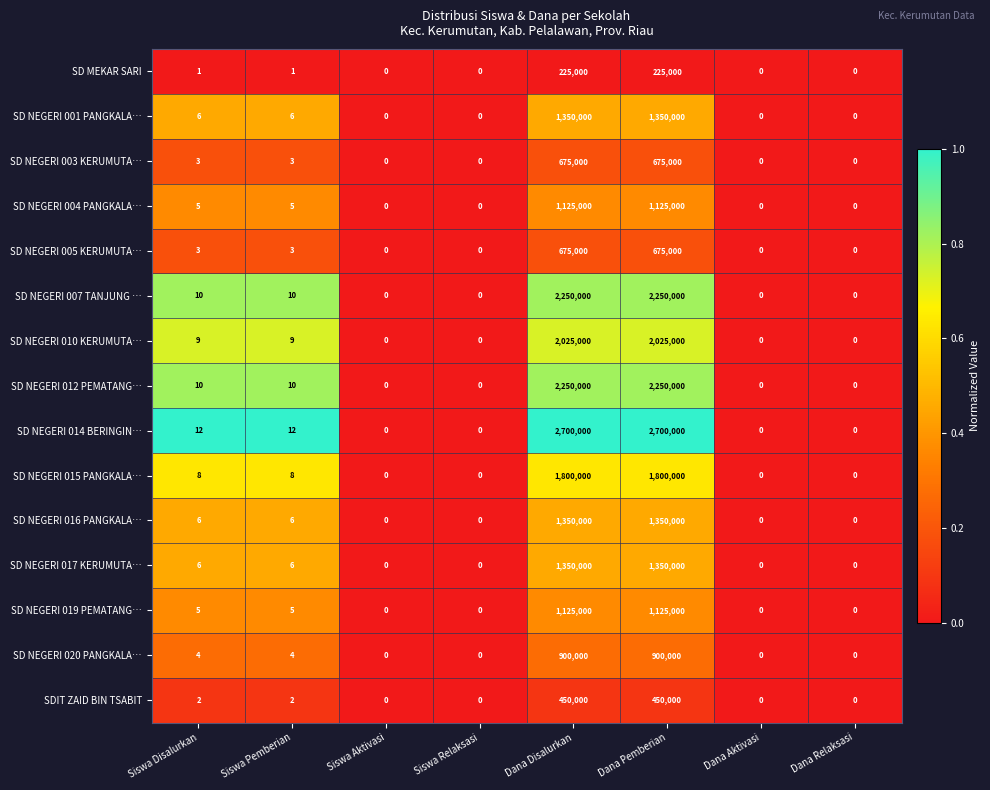

What is the highest value of the SD NEGERI 020 PANGKALA… series?

900000